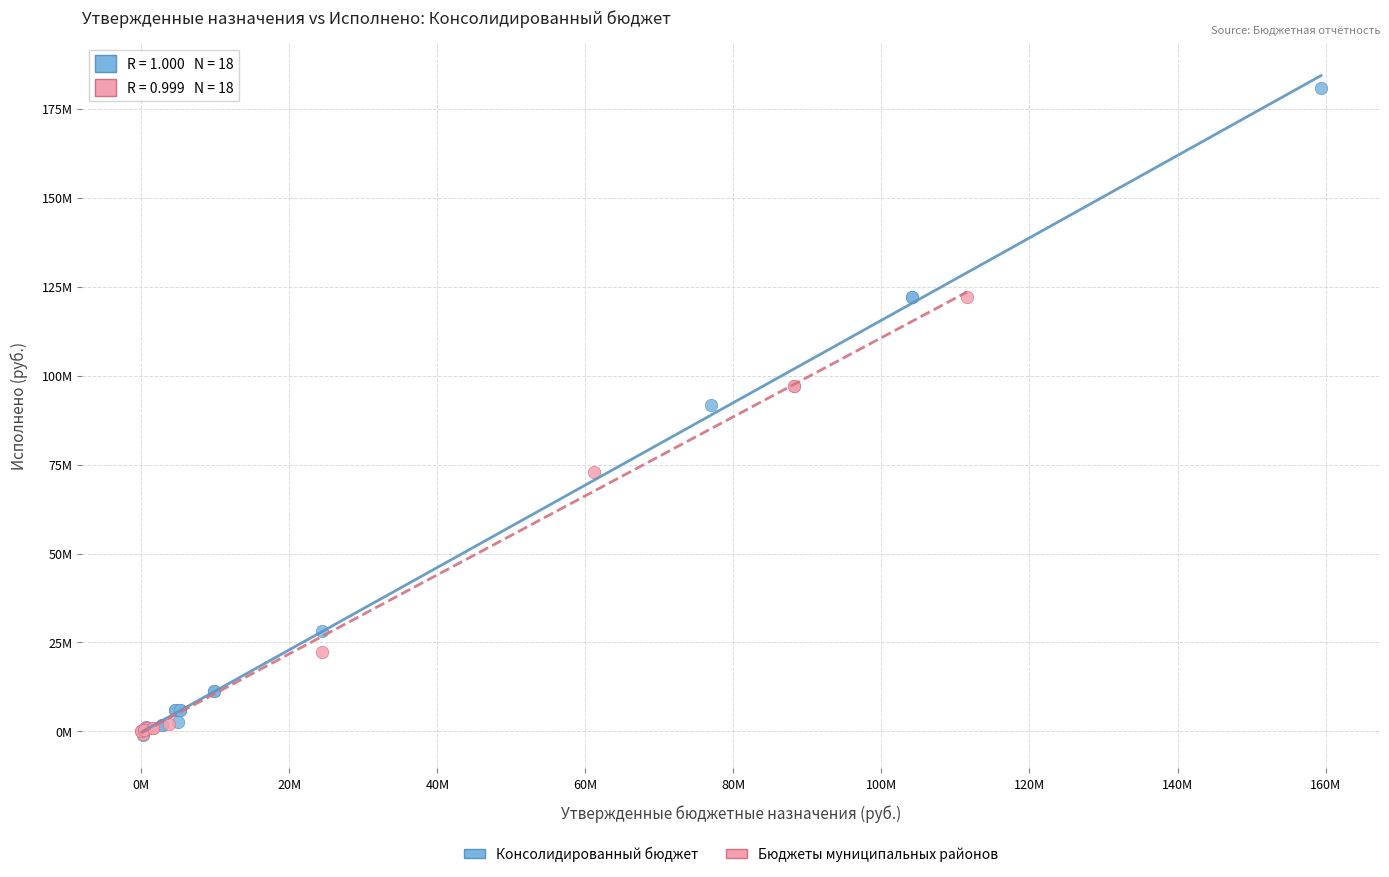

What are all the series names shown in the legend?

Консолидированный бюджет, Бюджеты муниципальных районов